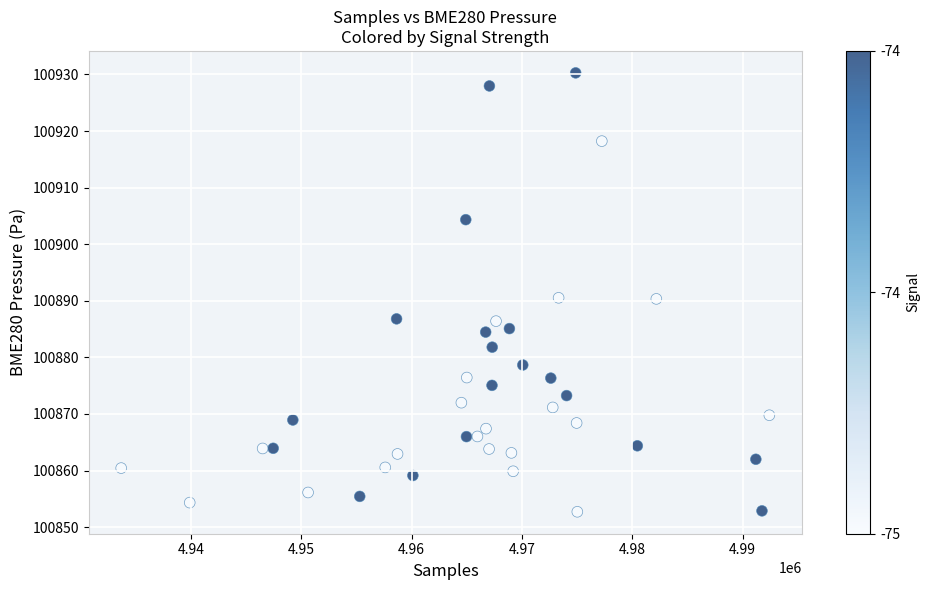

What is the range of X values (max minus min)?

58767.0